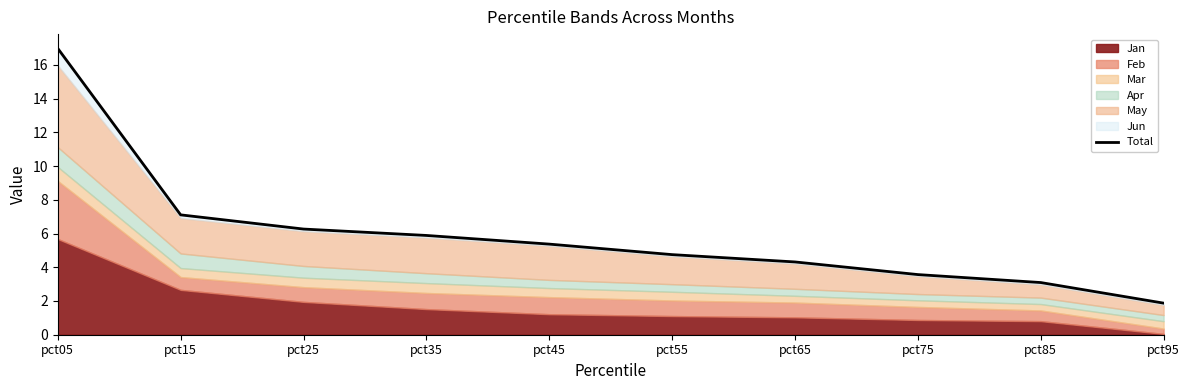

At which label does the data first exceed 5?

pct05